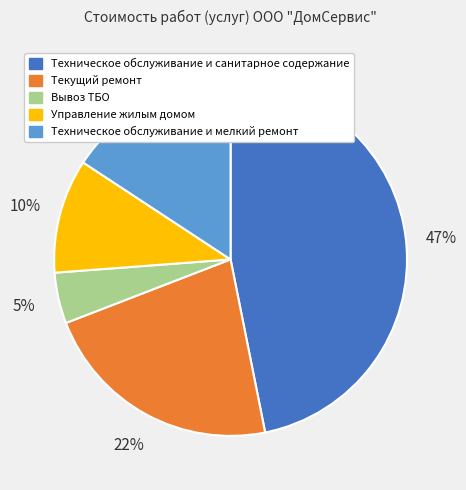

To the nearest percent, what portion does Техническое обслуживание и санитарное содержание represent?

47%